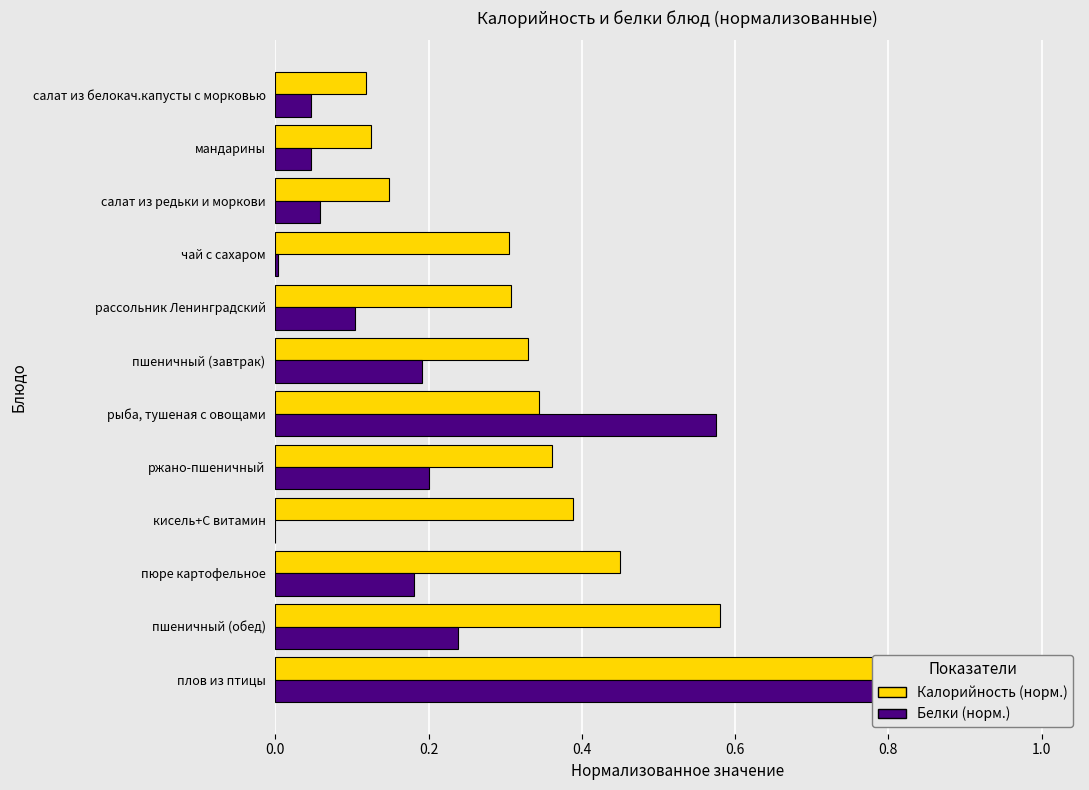

How many data points does each series have?

12